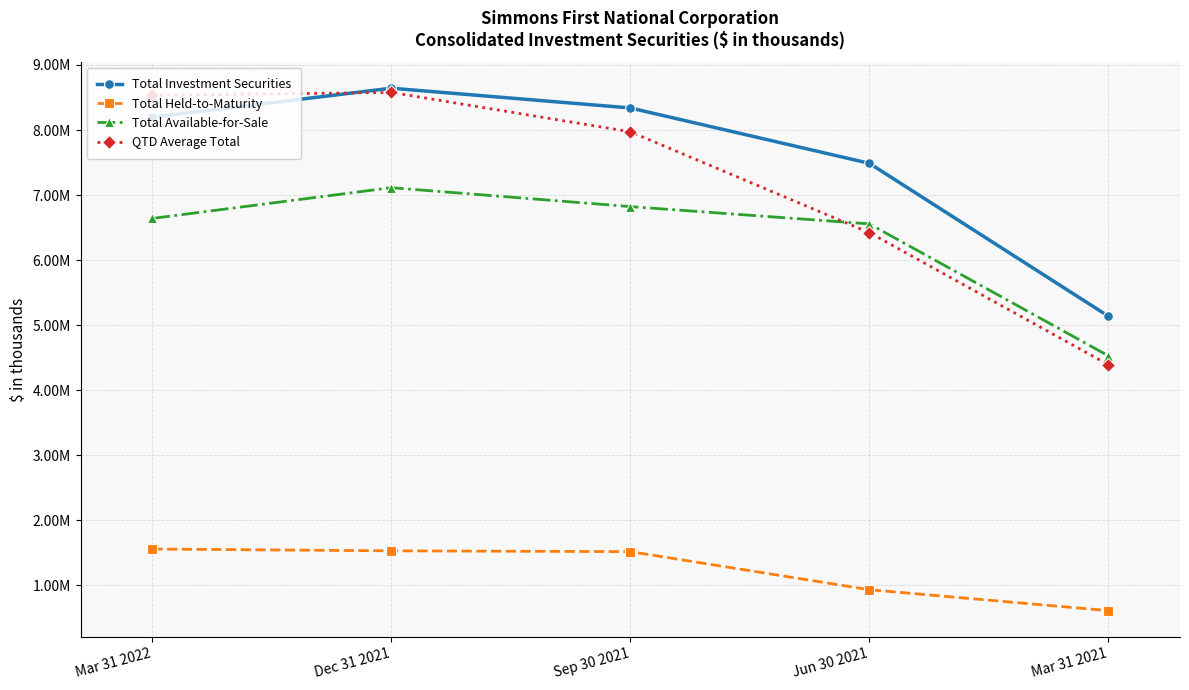

True or false: Total Held-to-Maturity and QTD Average Total intersect in this chart.

False